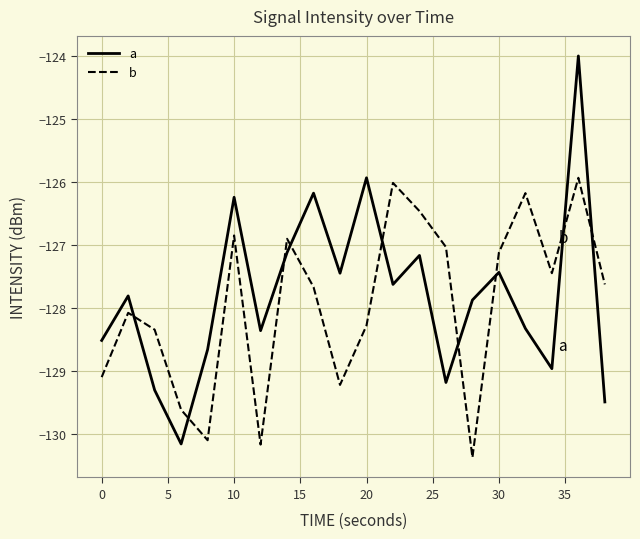

What is the difference between the maximum and minimum values in the b series?

4.4